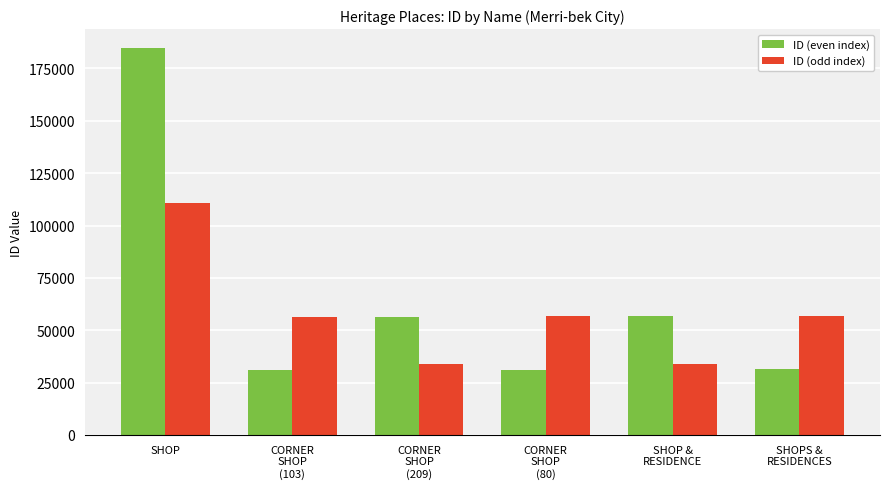

What is the lowest value of the ID (odd index) series?

33714.6